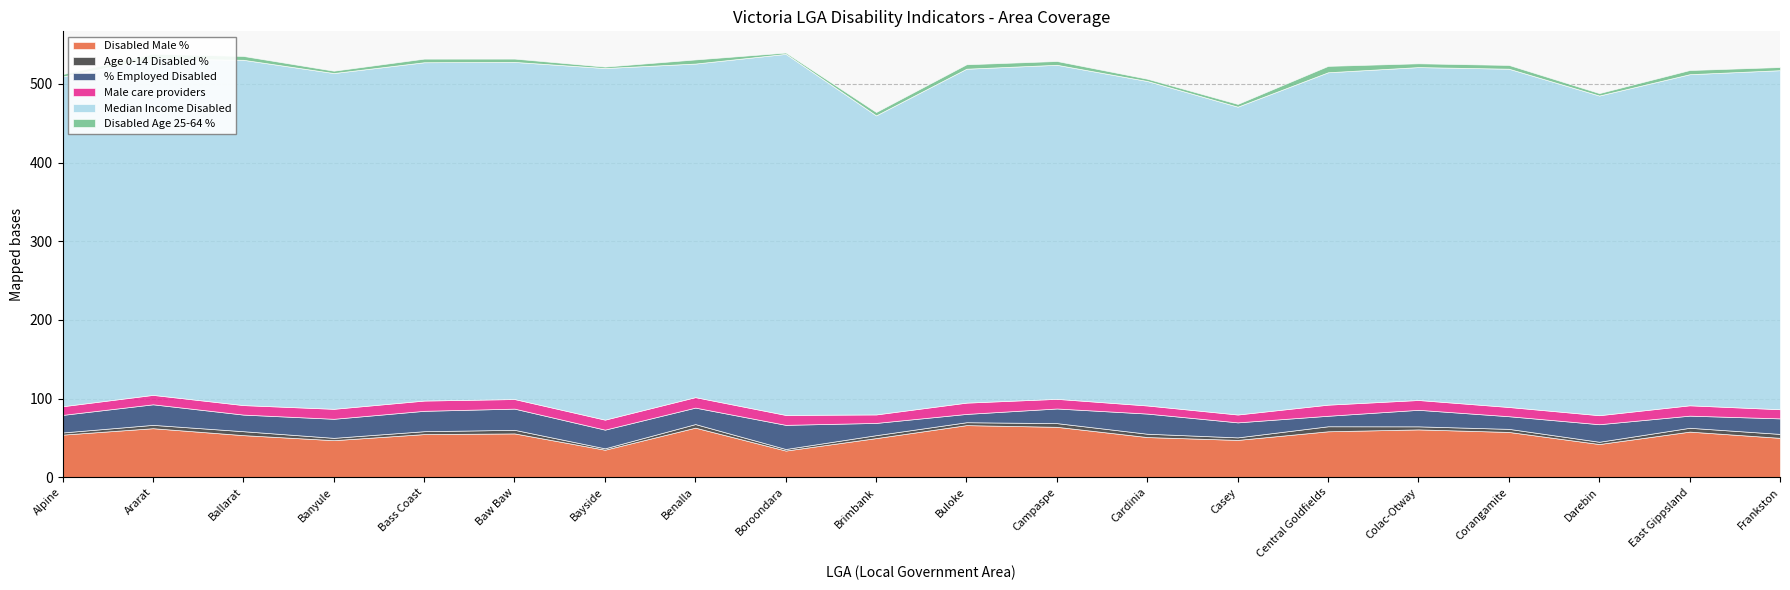

Is it true that % Employed Disabled equals 3.8 at Buloke?

False